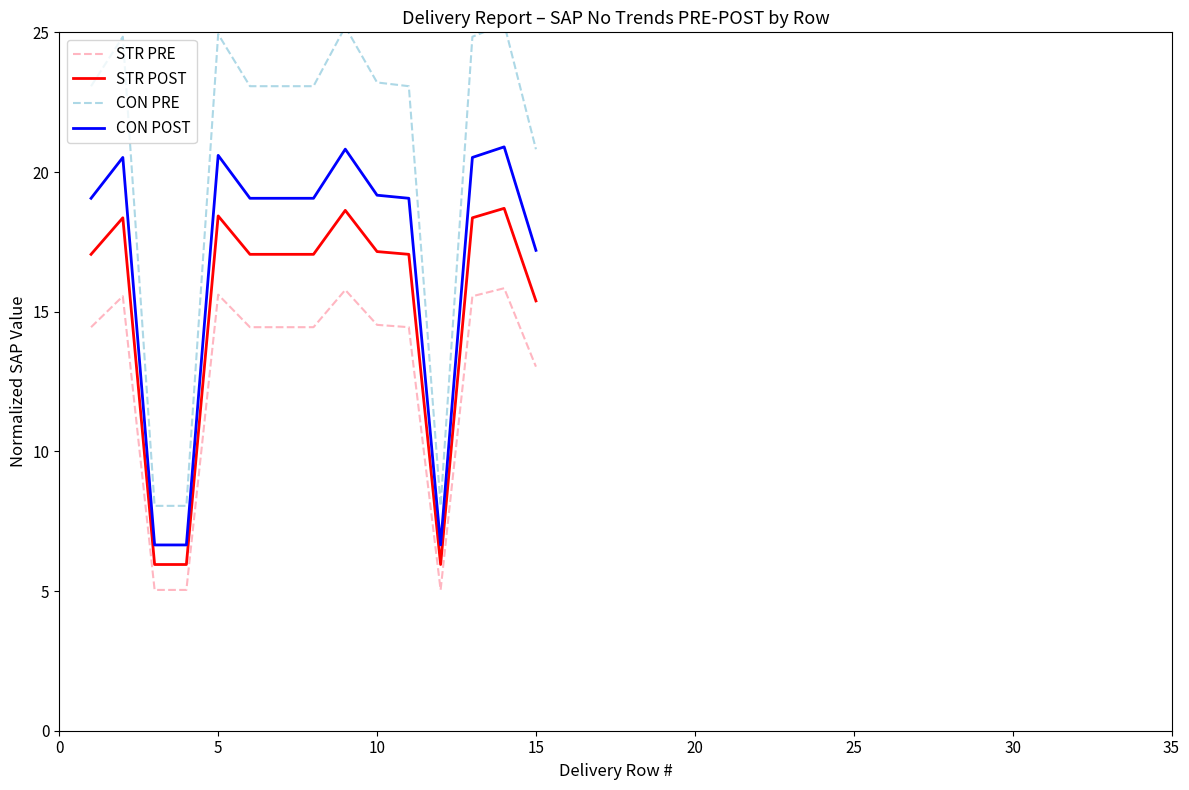

At how many categories does at least one series exceed 24?

5